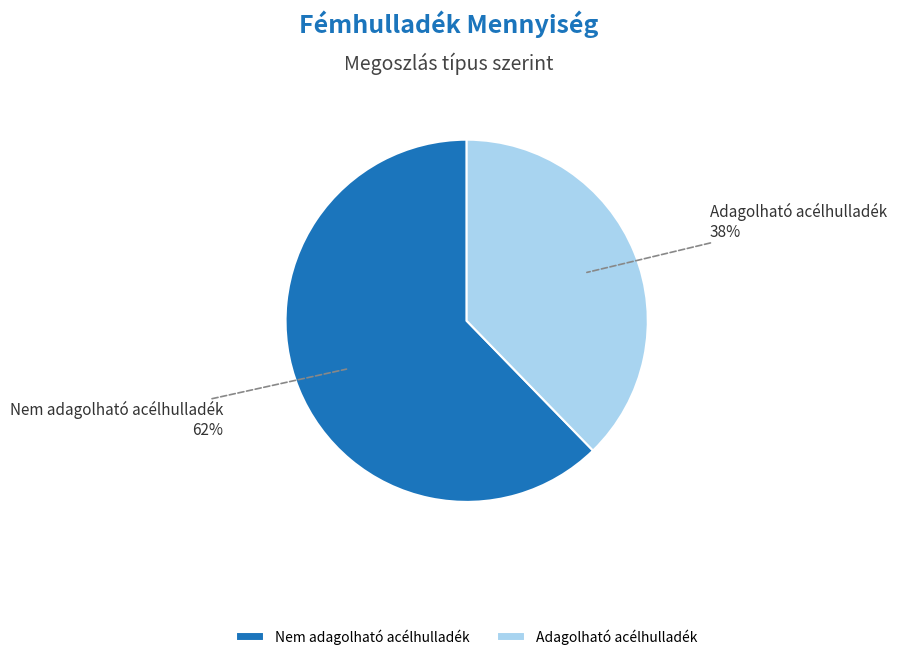

Which slice is the largest?

Nem adagolható acélhulladék